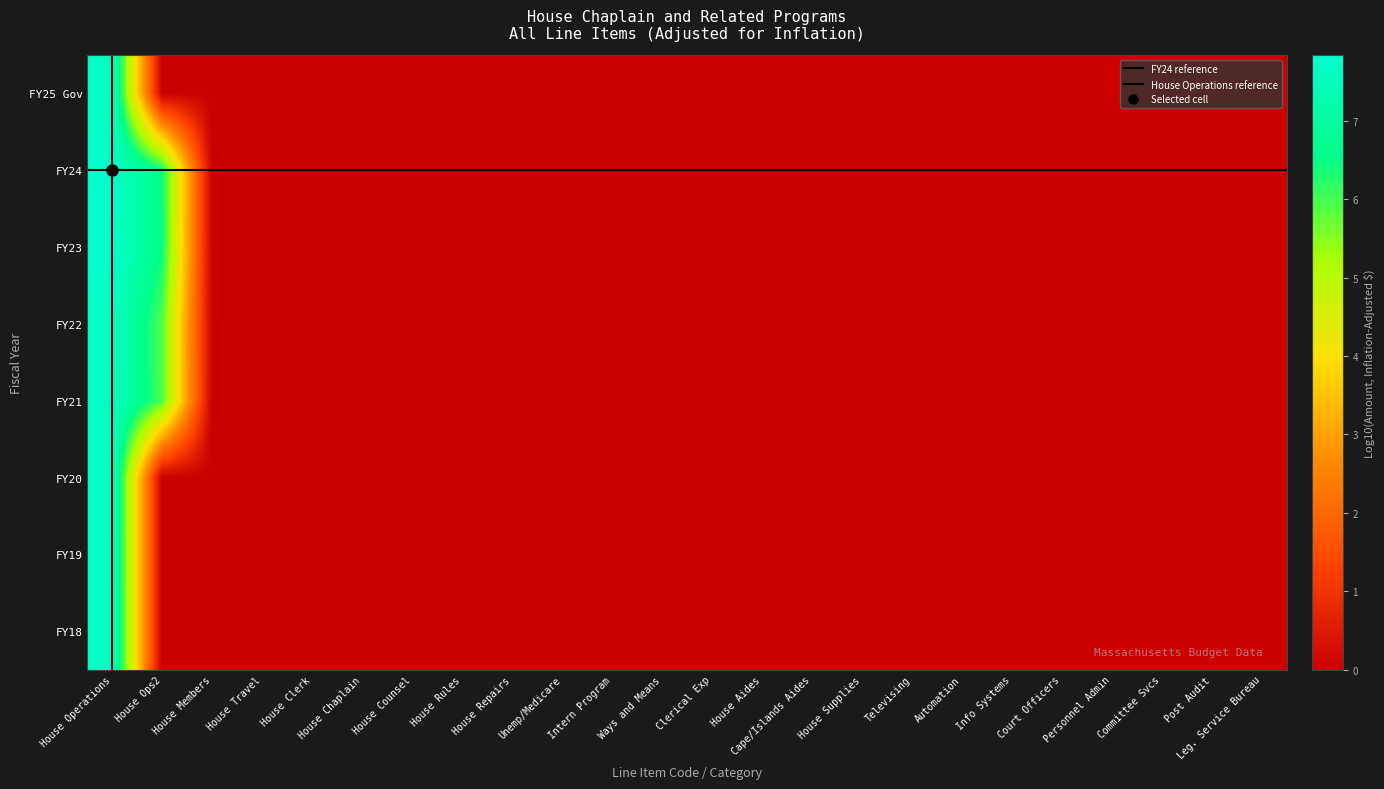

At which category is the sum across all series the highest?

House Operations